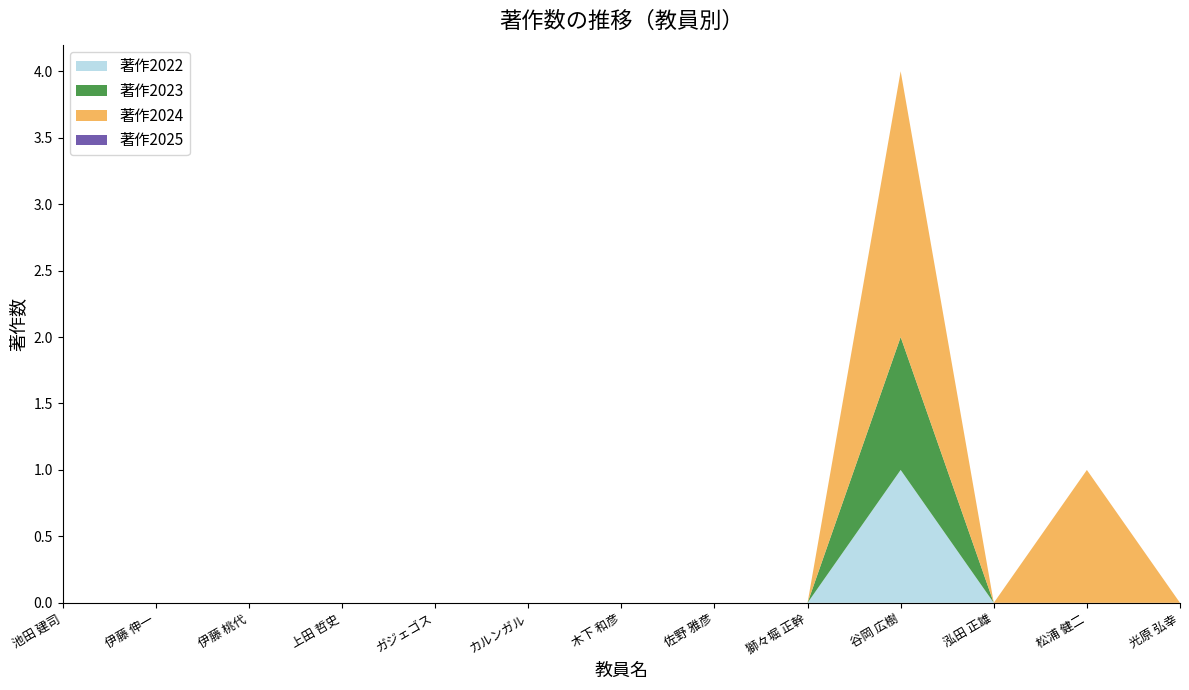

Reading left to right, extract all data points from this chart.

著作2022: 0	0	0	0	0	0	0	0	0	1	0	0	0
著作2023: 0	0	0	0	0	0	0	0	0	1	0	0	0
著作2024: 0	0	0	0	0	0	0	0	0	2	0	1	0
著作2025: 0	0	0	0	0	0	0	0	0	0	0	0	0